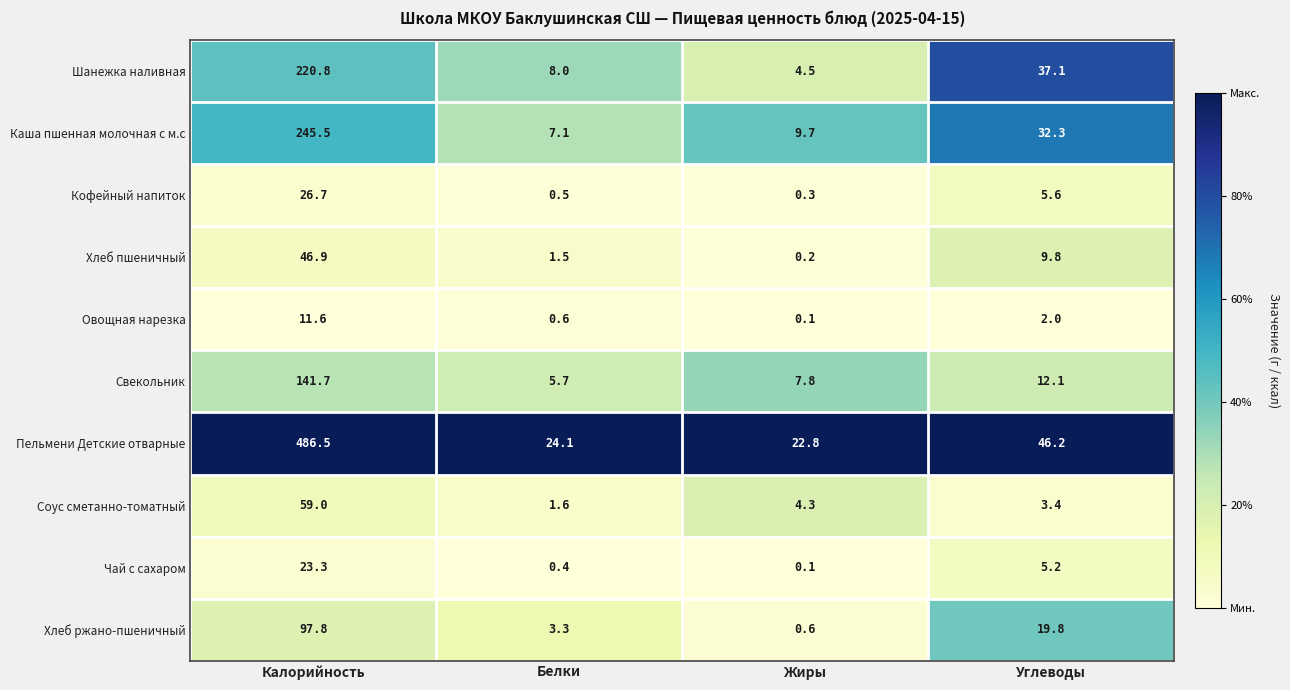

True or false: Каша пшенная молочная с м.с has a value of 12.0 at Белки.

False